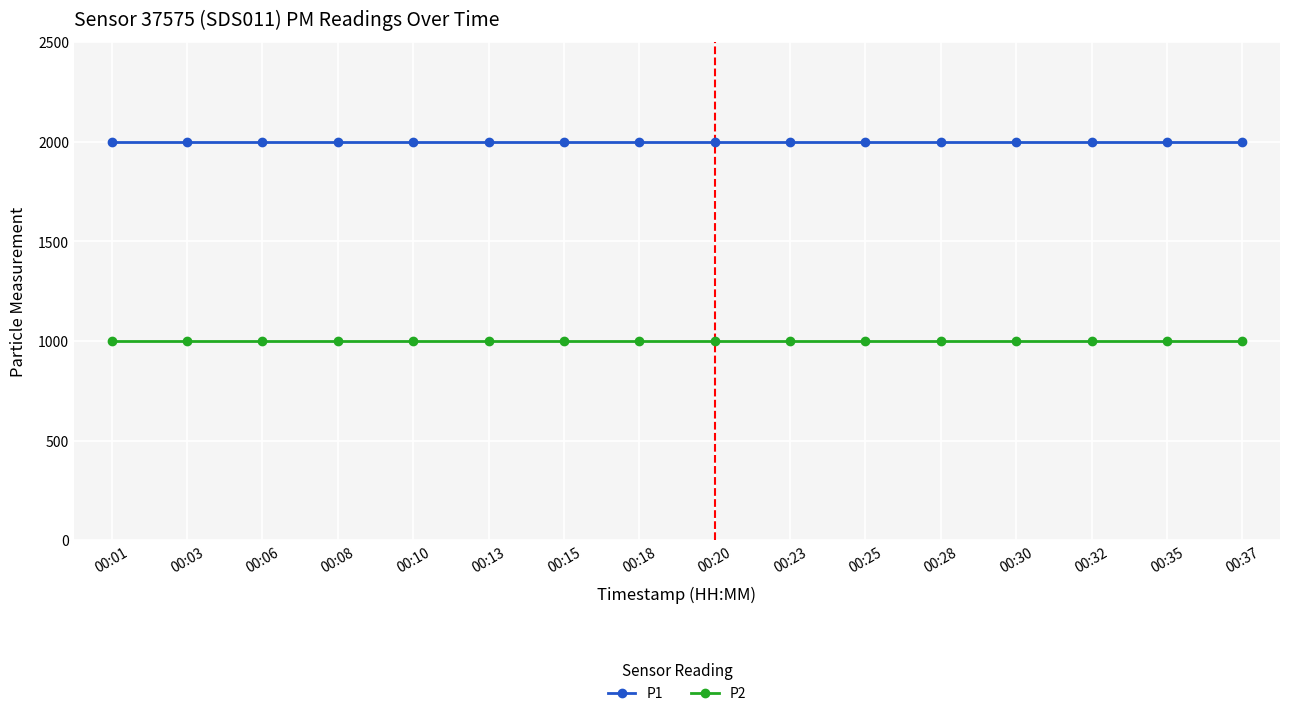

Reading right to left, transcribe all the data shown in this chart.

P1: 1999.9	1999.9	1999.9	1999.9	1999.9	1999.9	1999.9	1999.9	1999.9	1999.9	1999.9	1999.9	1999.9	1999.9	1999.9	1999.9
P2: 999.9	999.9	999.9	999.9	999.9	999.9	999.9	999.9	999.9	999.9	999.9	999.9	999.9	999.9	999.9	999.9